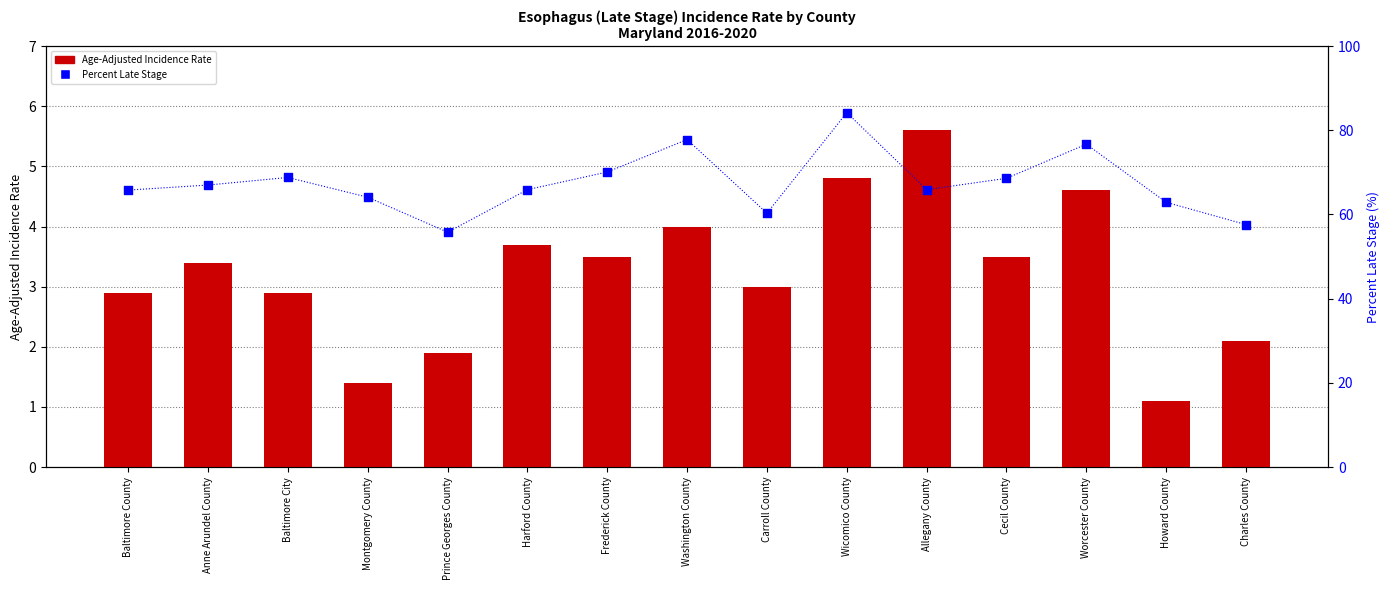

Which series reaches the minimum Y coordinate?

Age-Adjusted Incidence Rate